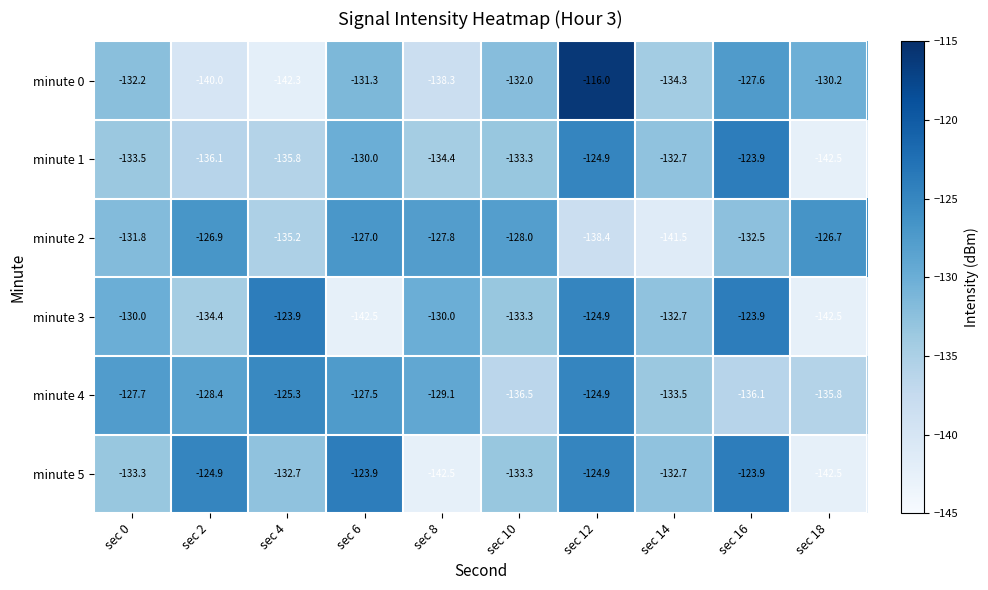

At which category is the sum across all series the highest?

sec 12